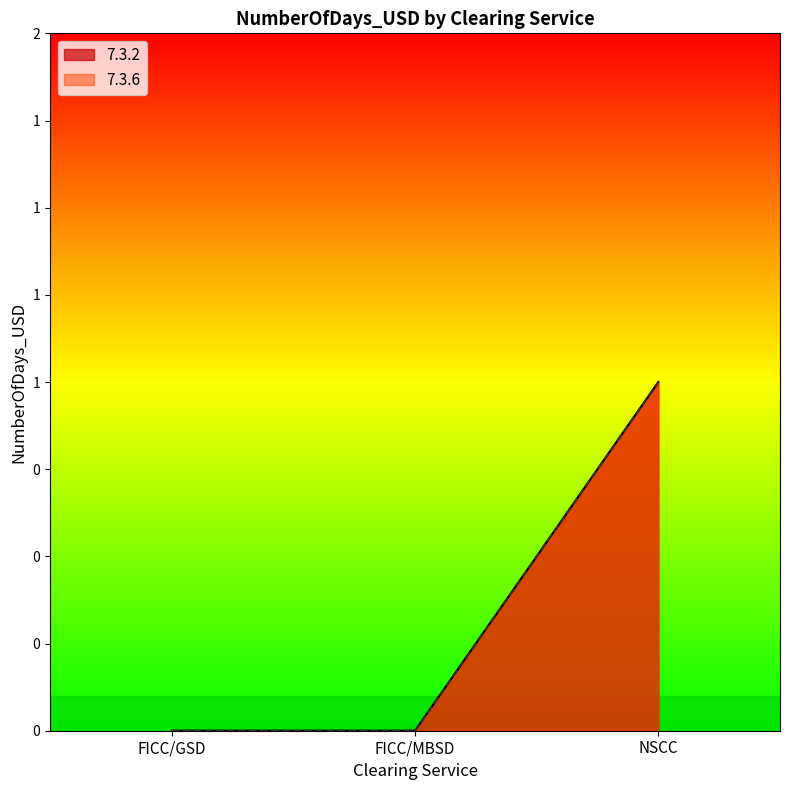

List the series in order of their peak value, highest first.

7.3.2, 7.3.6